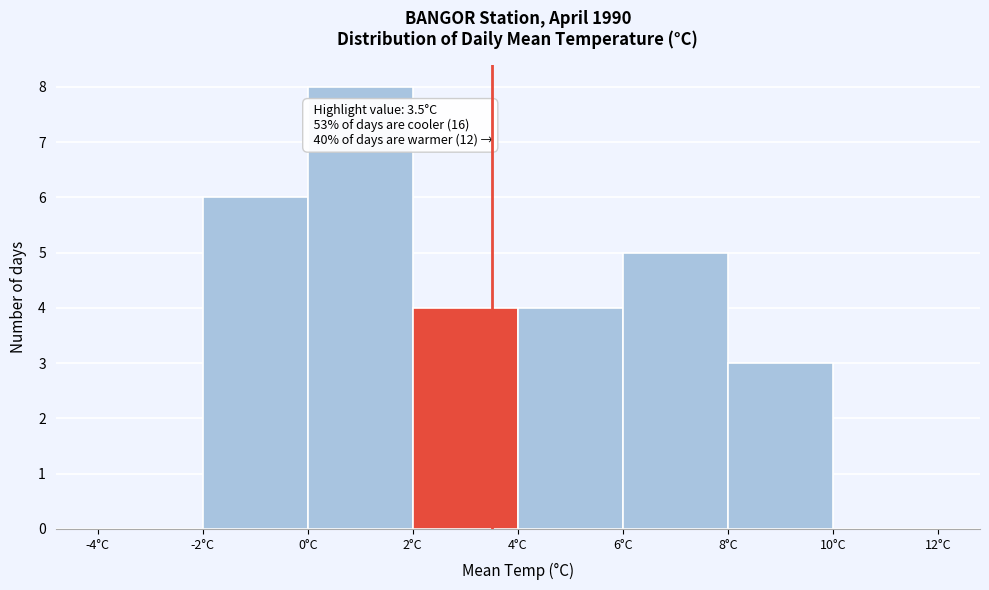

Over which range of the x-axis is the bar tallest?

0 to 2